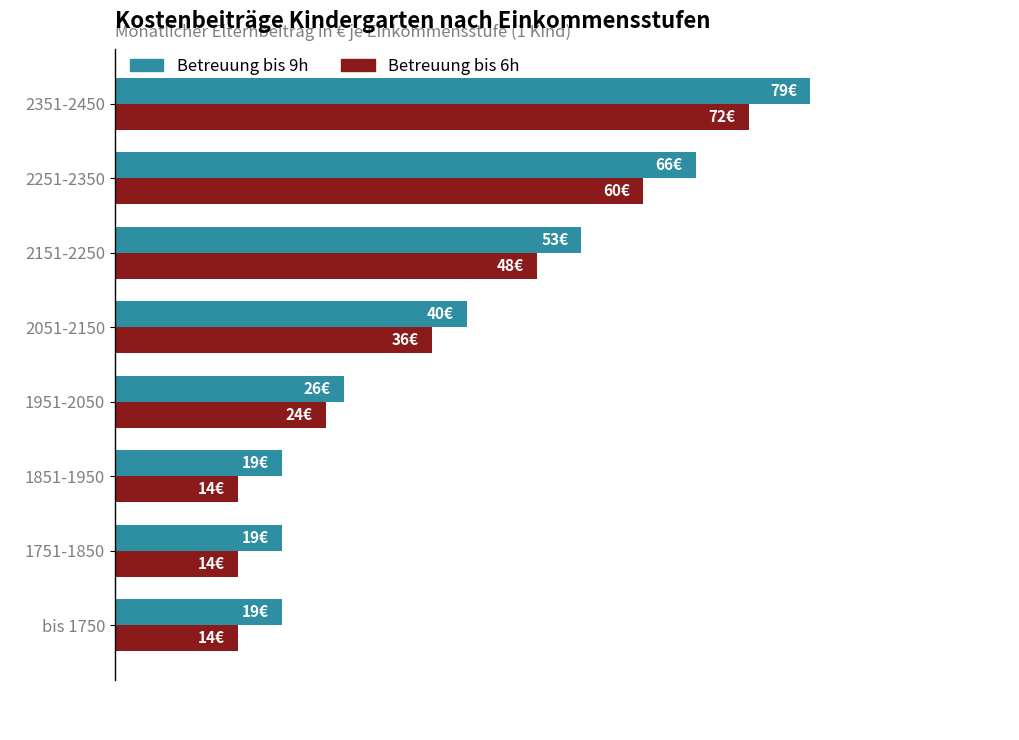

Where is Betreuung bis 9h nearest to the value 49?

2151-2250